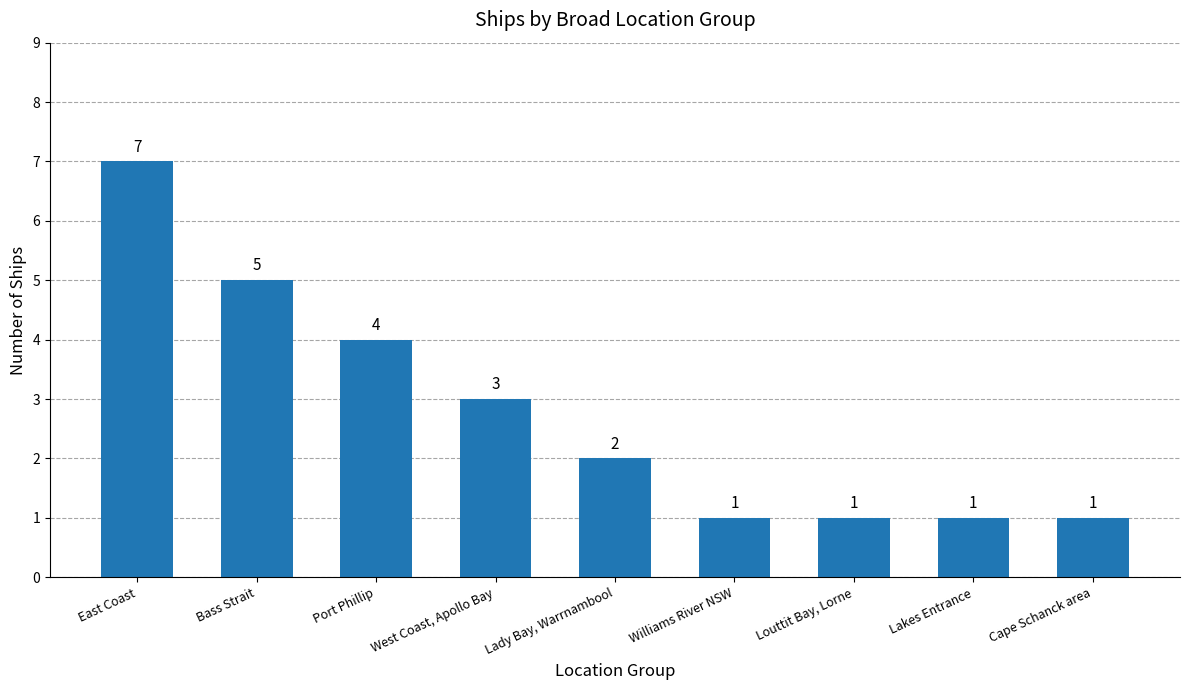

What is the maximum value shown in the chart?

7